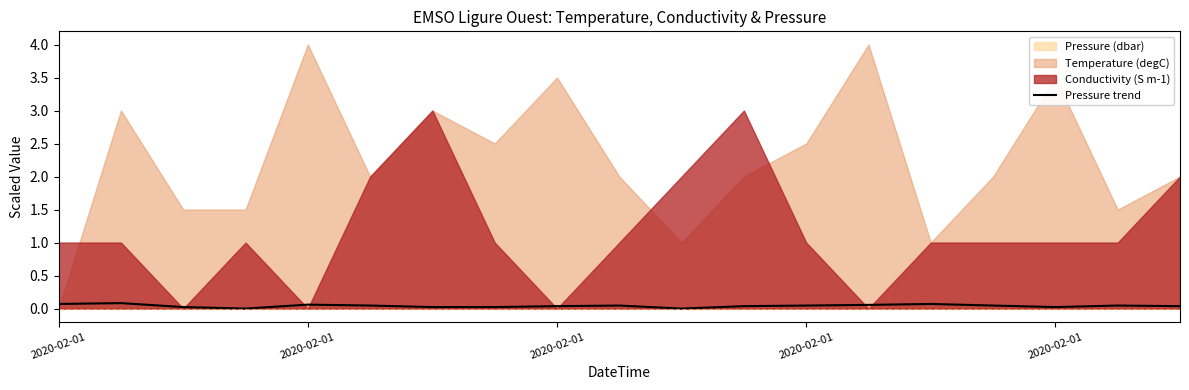

What is the difference between the maximum and minimum values?

0.1